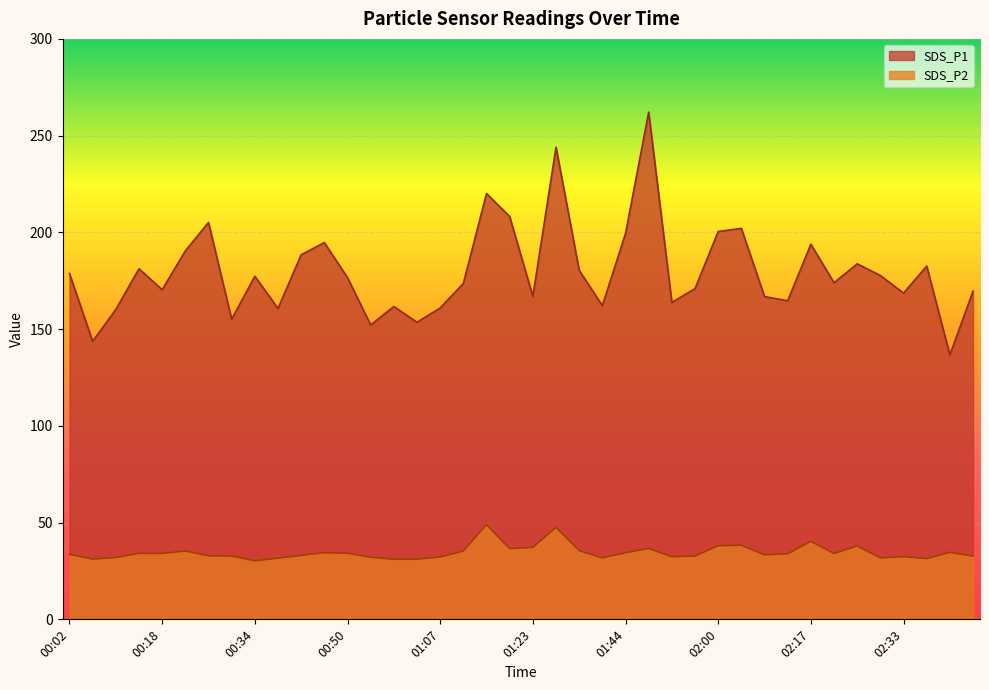

At which label is SDS_P2 closest to 39?

02:04